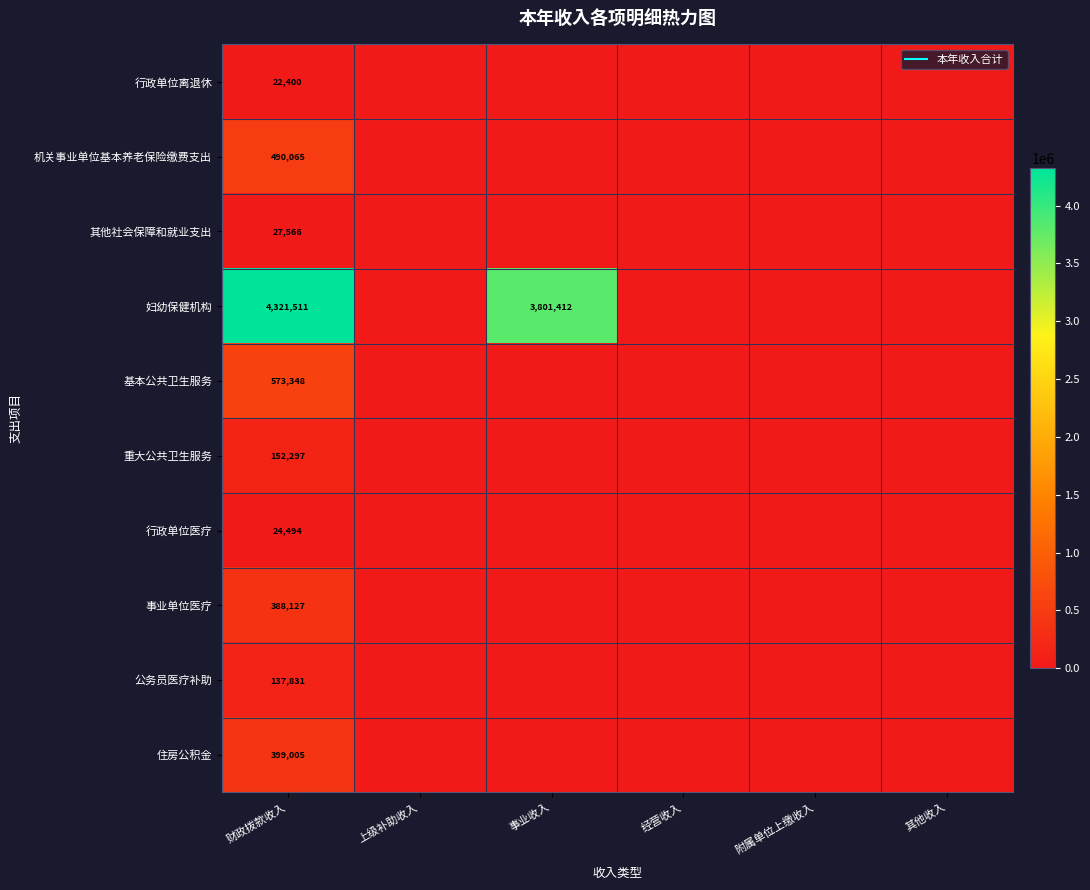

The 公务员医疗补助 series shows 206612.9 at 财政拨款收入. True or false?

False